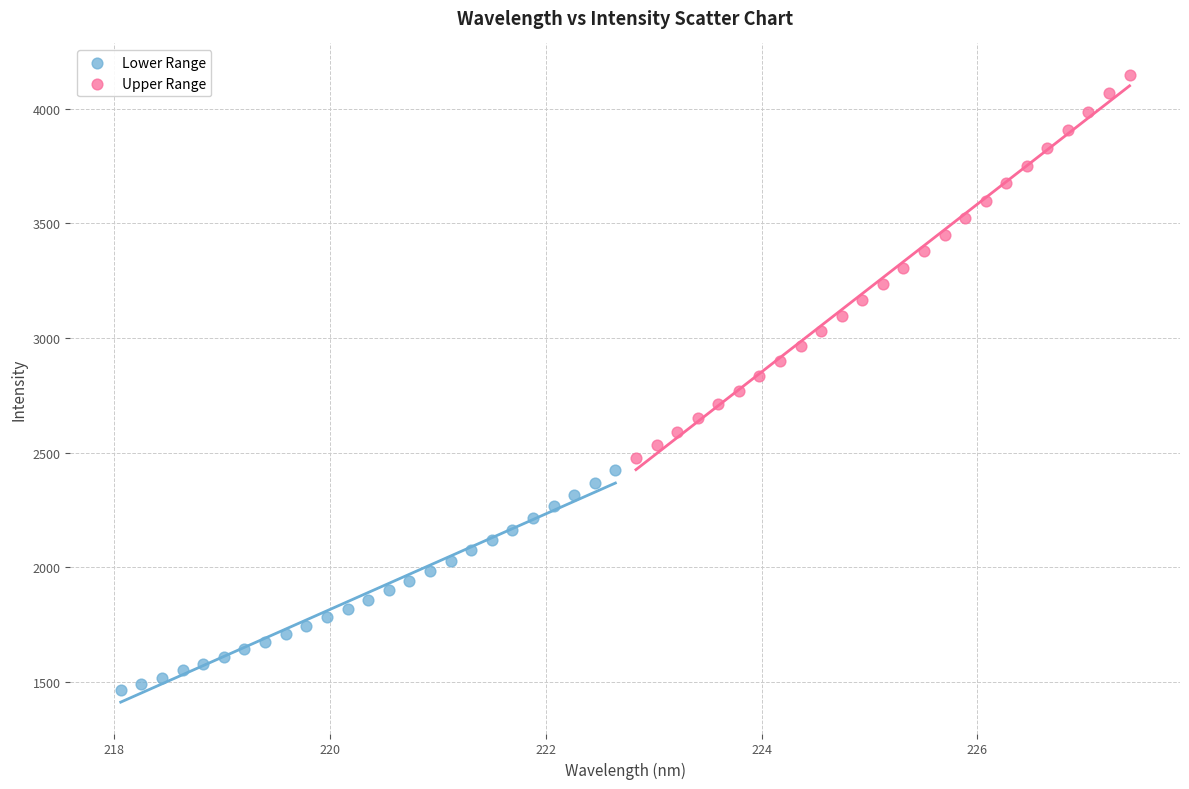

Which series reaches the maximum Y coordinate?

Upper Range